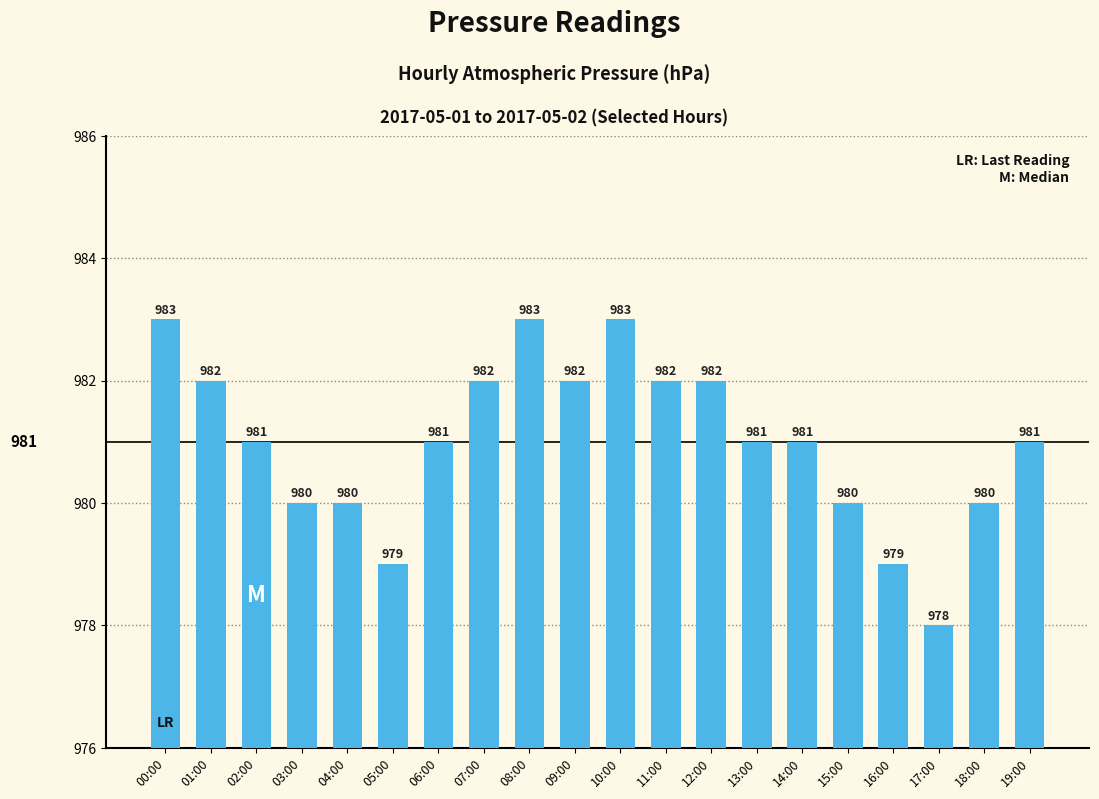

Approximately how many times larger is the value at 01:00 compared to 15:00?

1.0